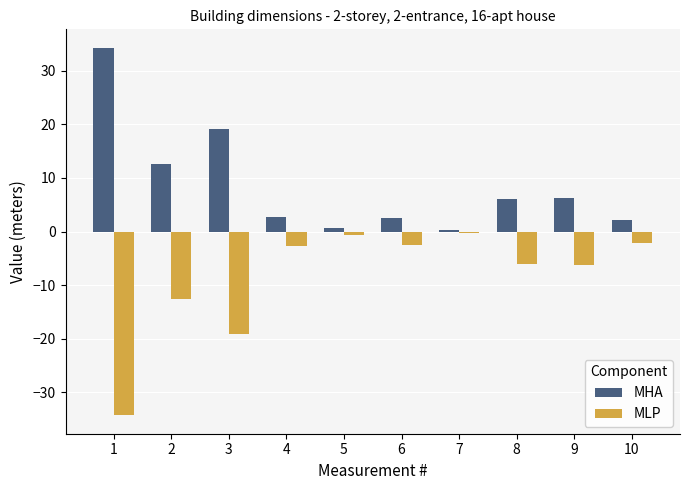

At which label is MHA closest to 17?

3